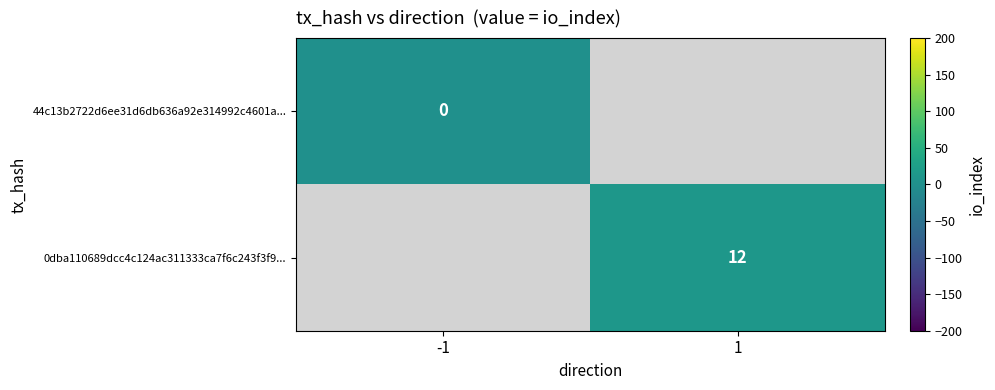

At how many categories does at least one series exceed 8?

1